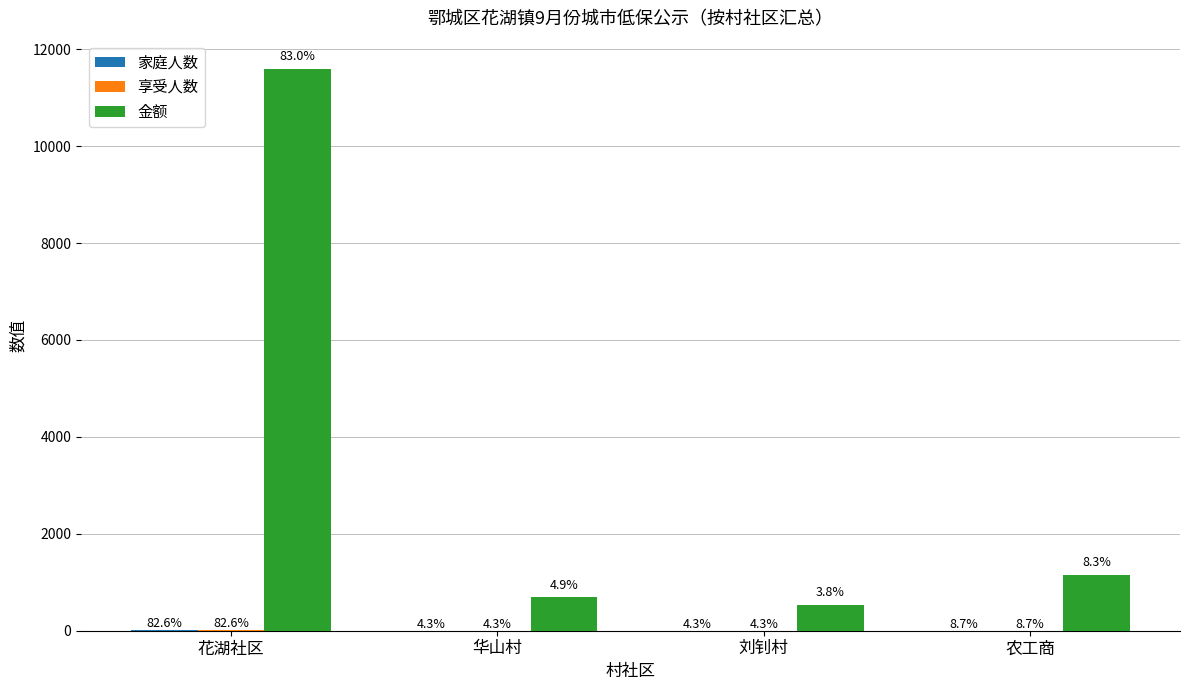

What value does the 家庭人数 series have at 花湖社区, to the nearest 5?

20